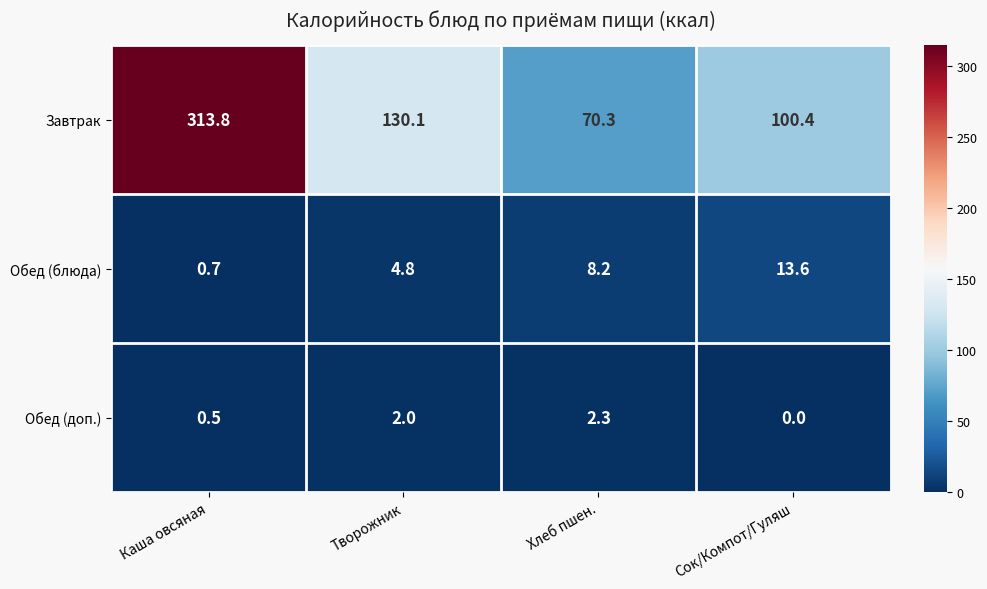

Which series has the largest range (max minus min)?

Завтрак